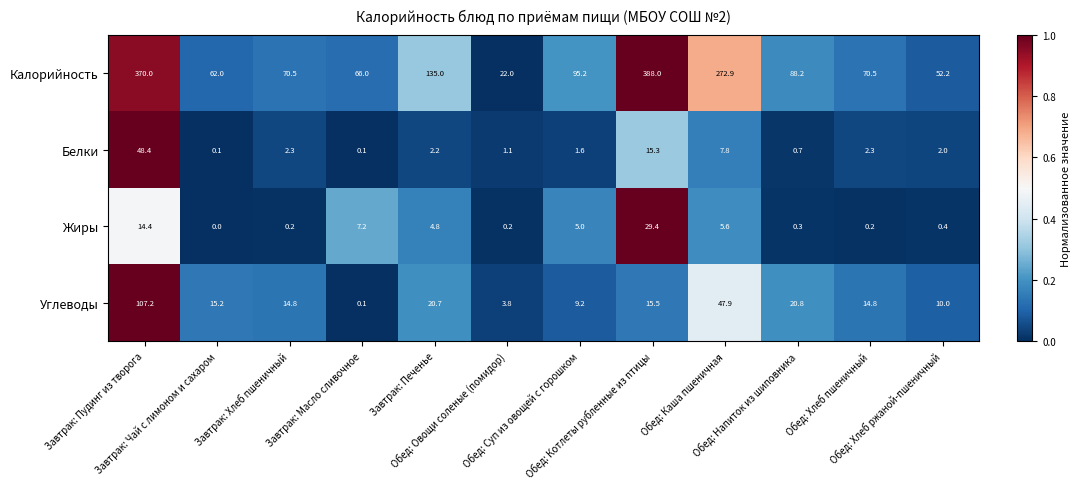

Which series has the largest range (max minus min)?

Калорийность